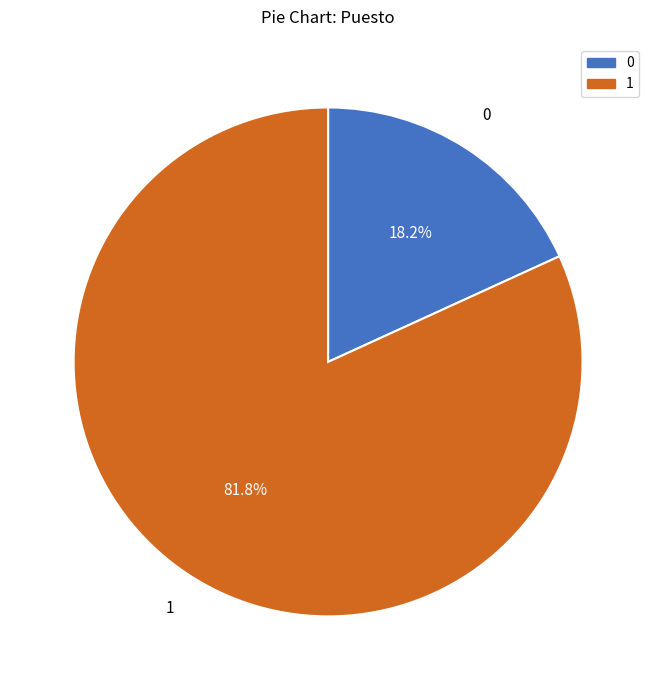

Rank the categories by value from lowest to highest.

0, 1